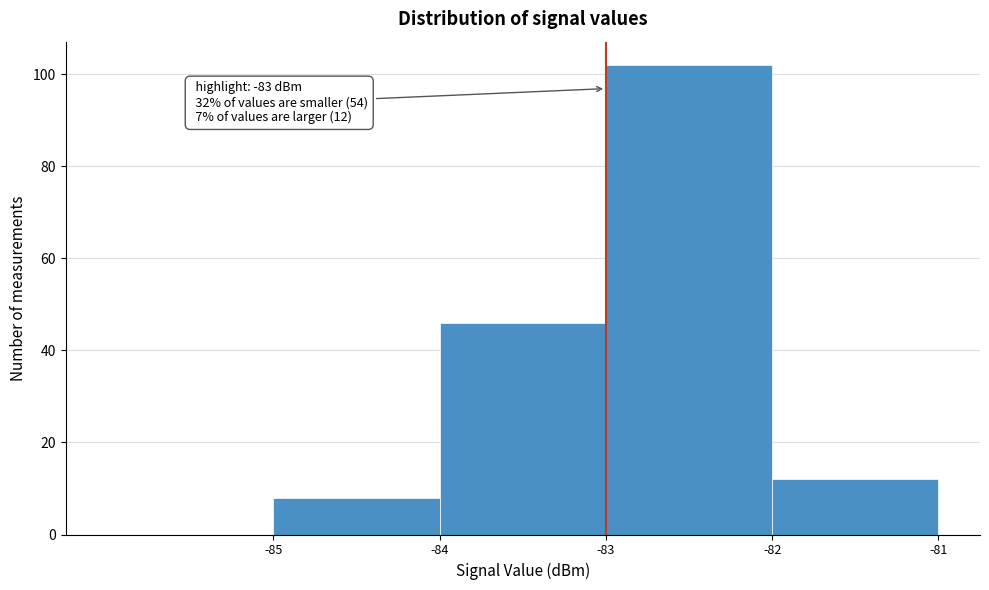

Which range on the x-axis has the tallest bar?

-83 to -82